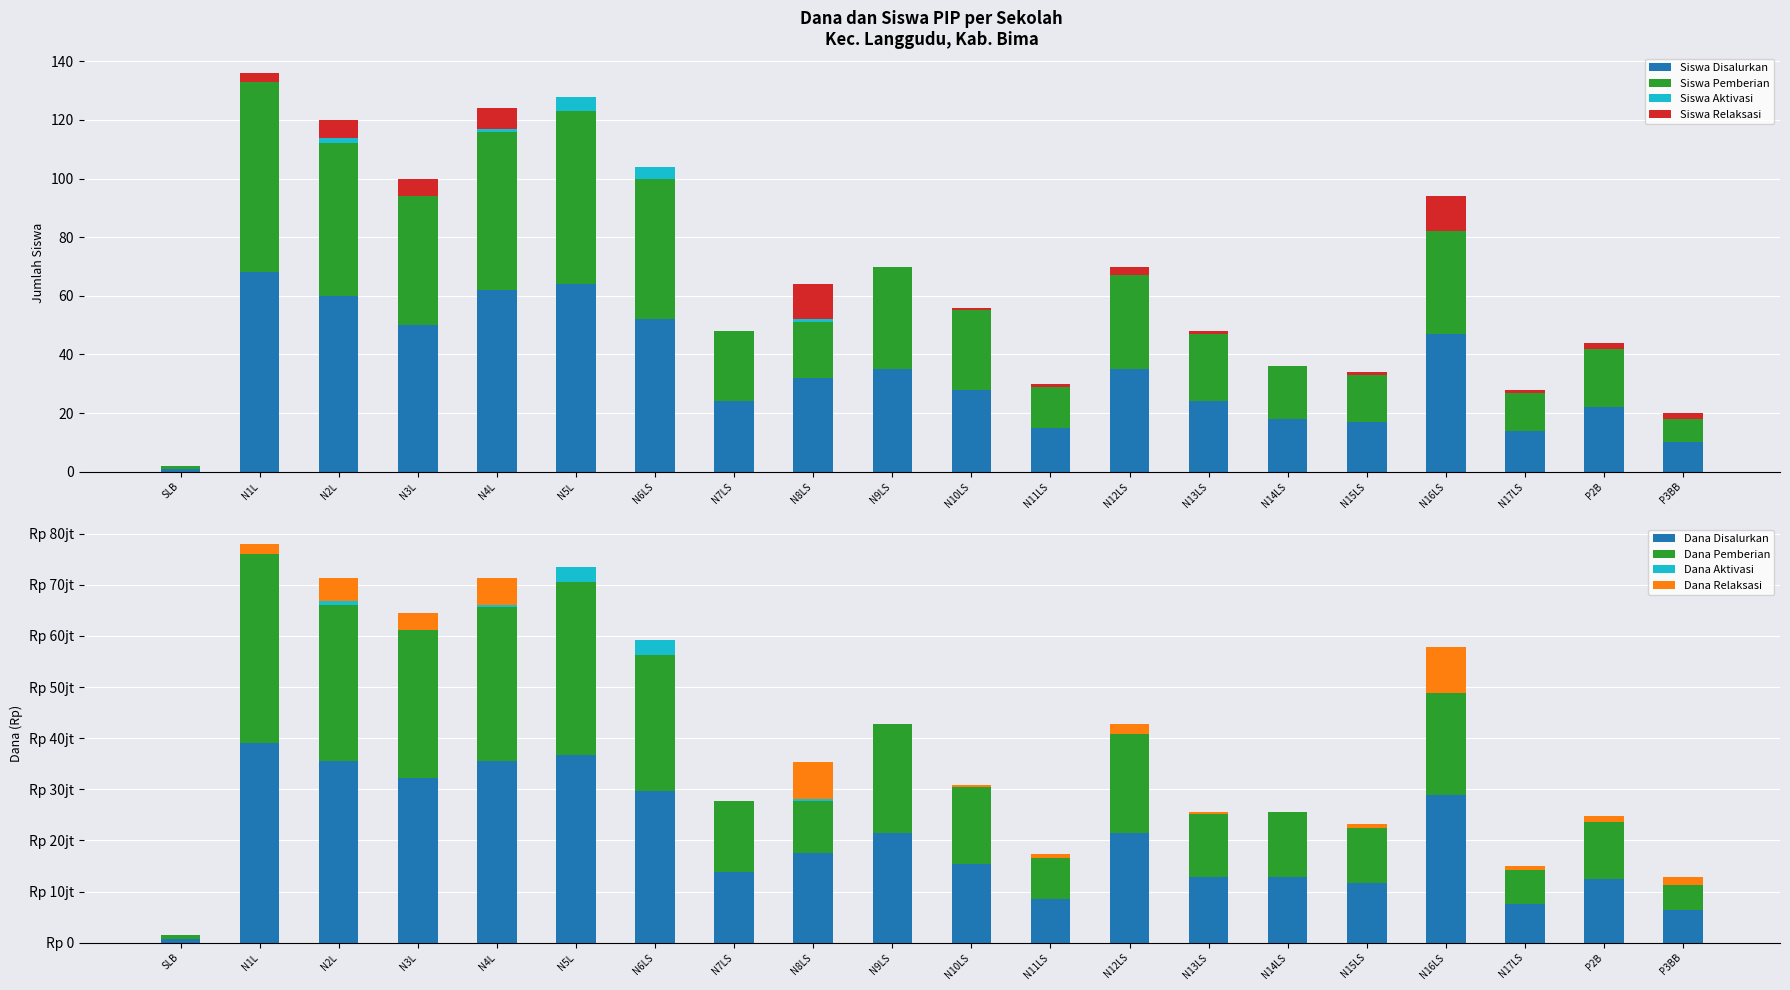

Which series has the widest spread of values?

Siswa Disalurkan